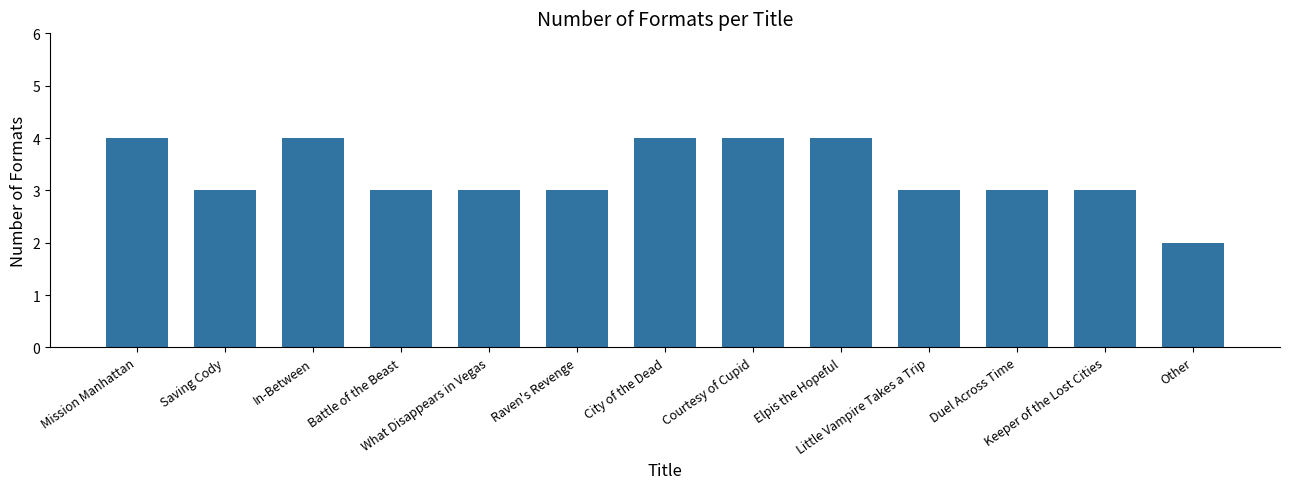

Approximately how many times larger is the value at Saving Cody compared to Raven's Revenge?

1.0